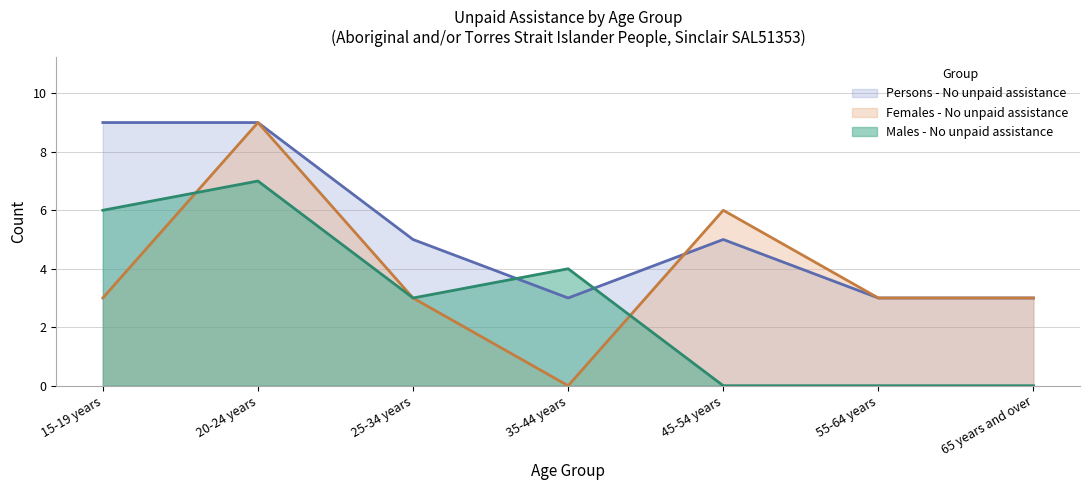

Does the chart have visible grid lines?

Yes